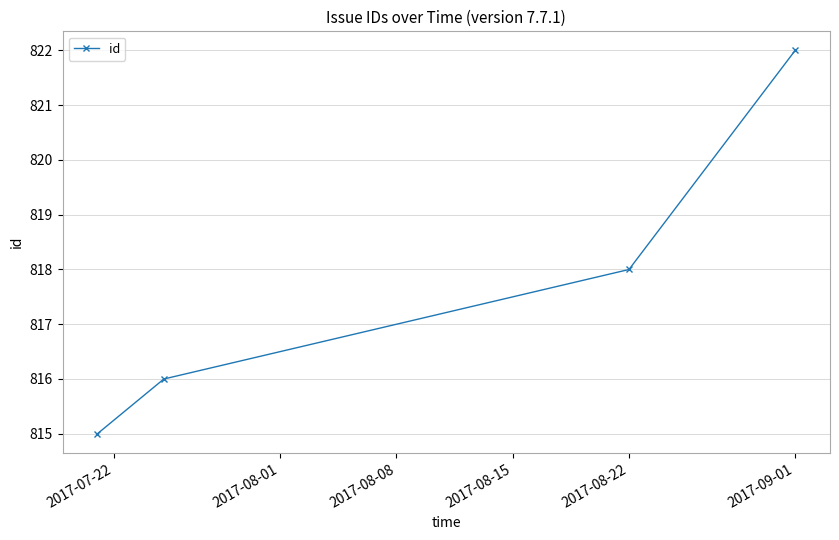

True or false: the data has more than 2 interior local peaks.

False